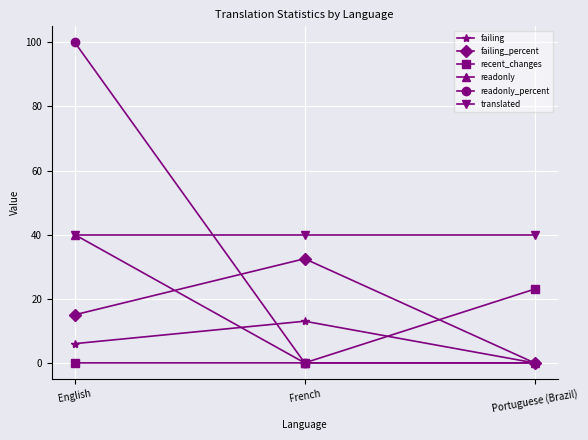

What are all the series names shown in the legend?

failing, failing_percent, recent_changes, readonly, readonly_percent, translated